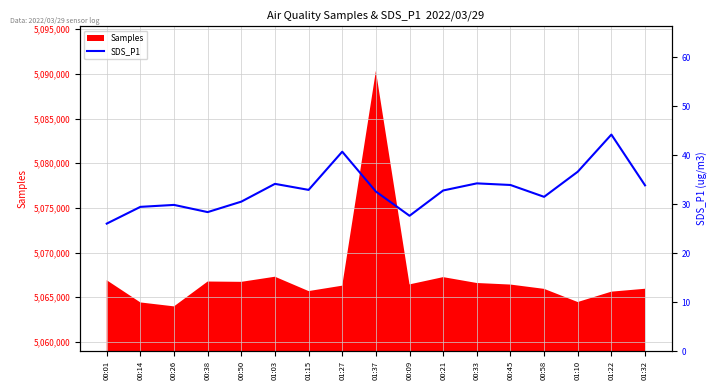

What is the difference between the values at 01:03 and 00:38?

5.8